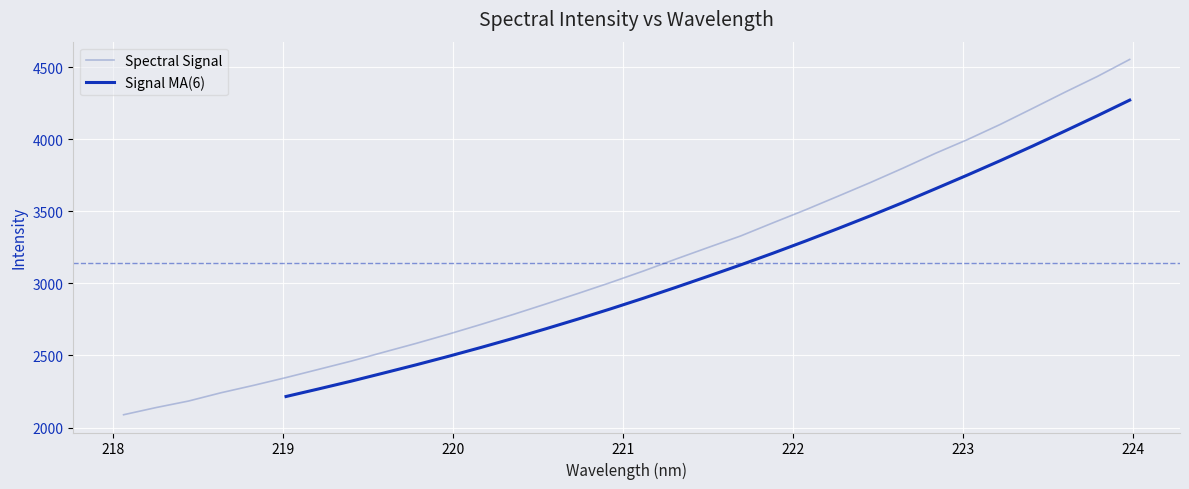

What is the lowest value of the Spectral Signal series?

2088.8